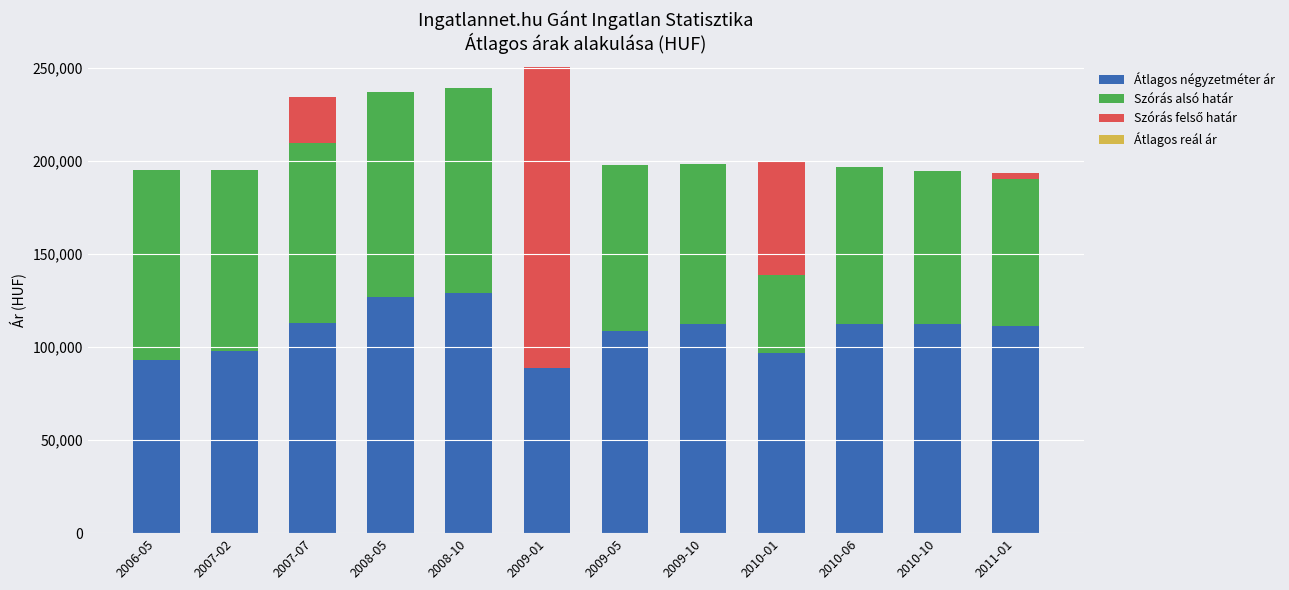

What is the maximum value for Átlagos négyzetméter ár?

129166